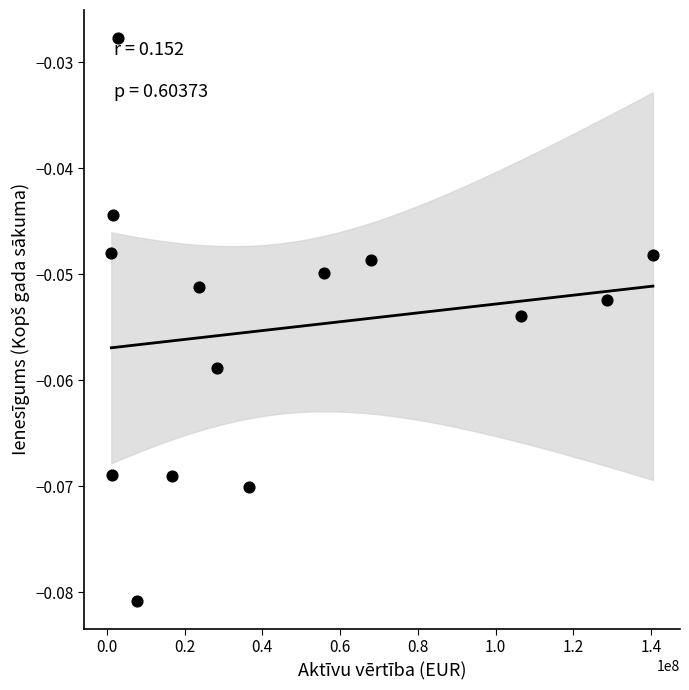

What is the range of X values (max minus min)?

139277805.7